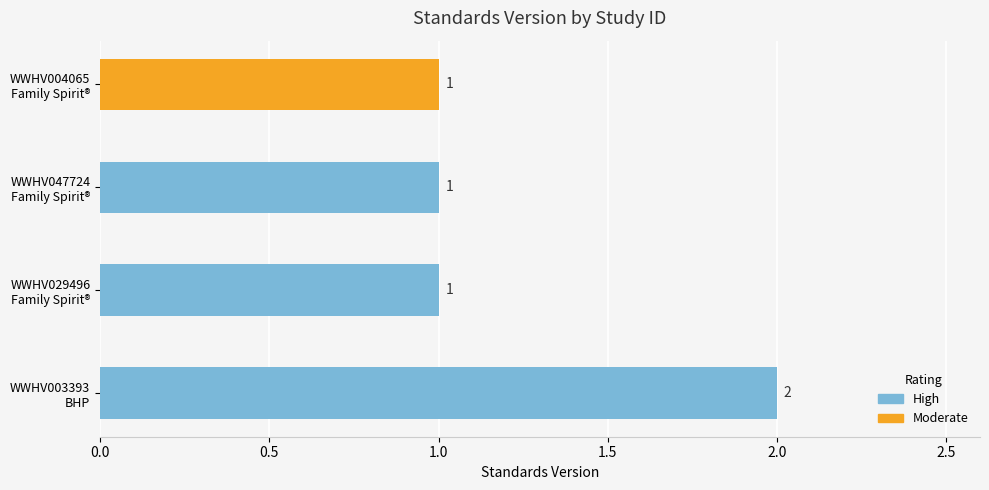

How many values are between 1 and 2?

4